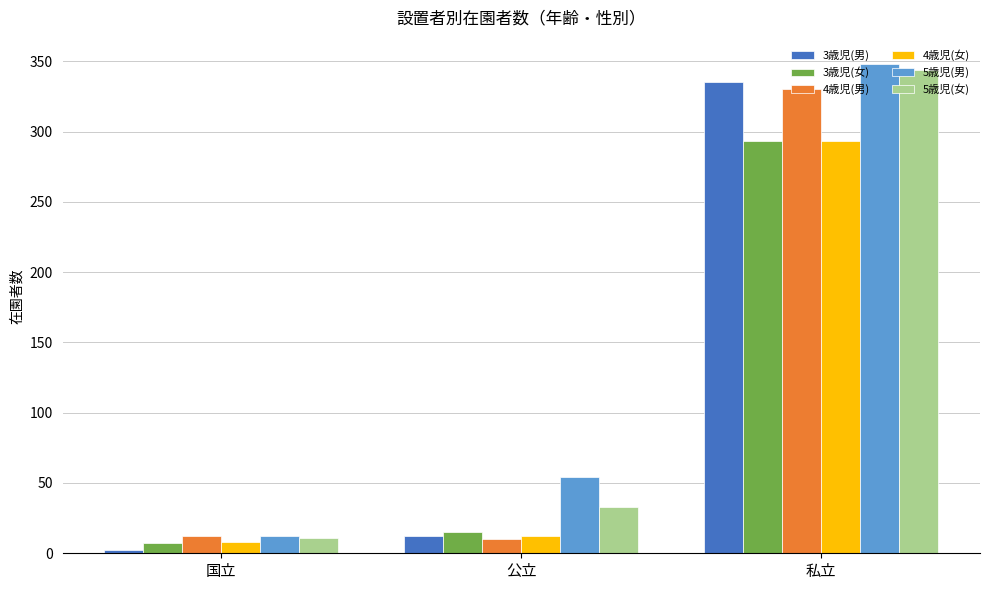

True or false: 3歳児(女) has a value of 293 at 私立.

True